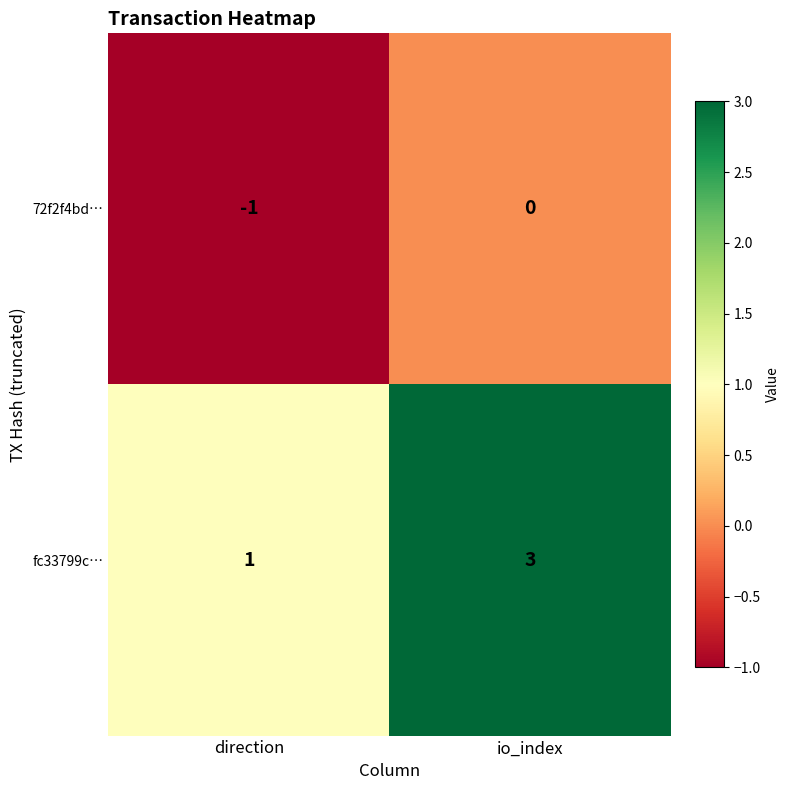

Rank the categories by fc33799c… value from lowest to highest.

direction, io_index